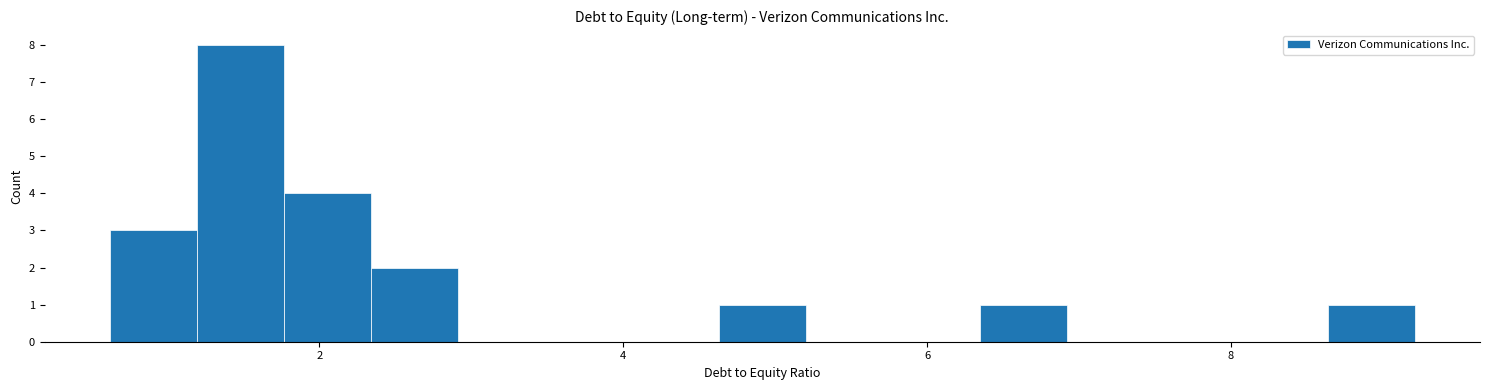

Read against the x-axis, roughly where is the centre of the tallest bar?

1.4